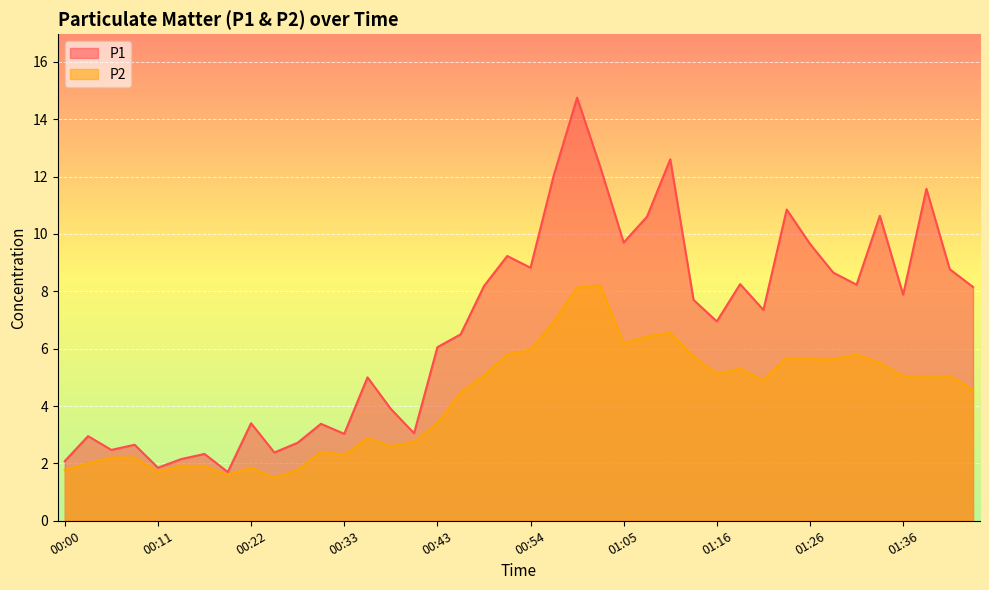

What is the lowest value of the P2 series?

1.5